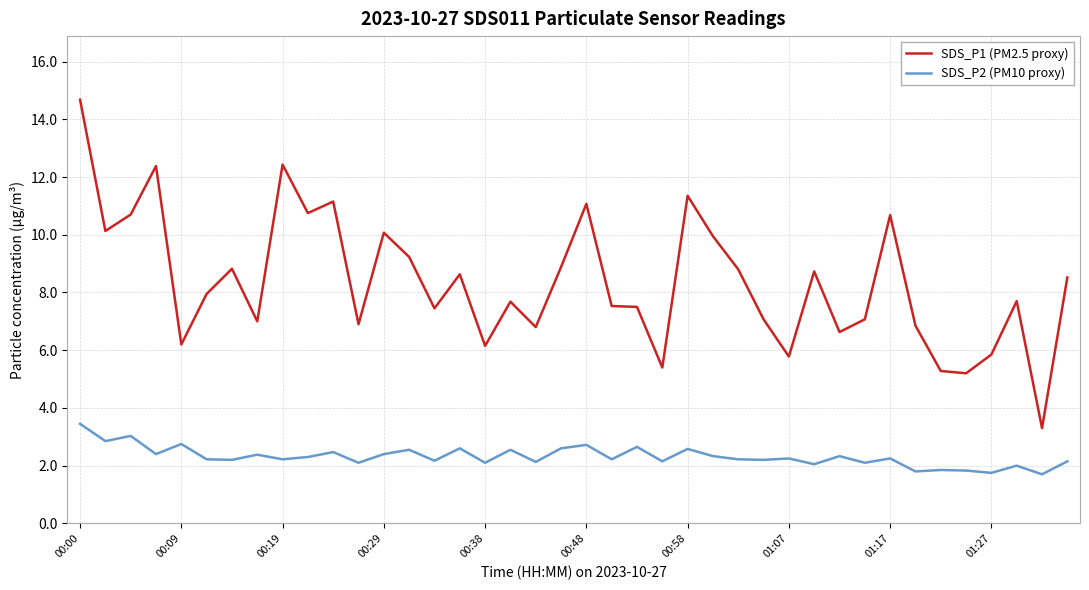

What is the minimum value for SDS_P2 (PM10 proxy)?

1.7